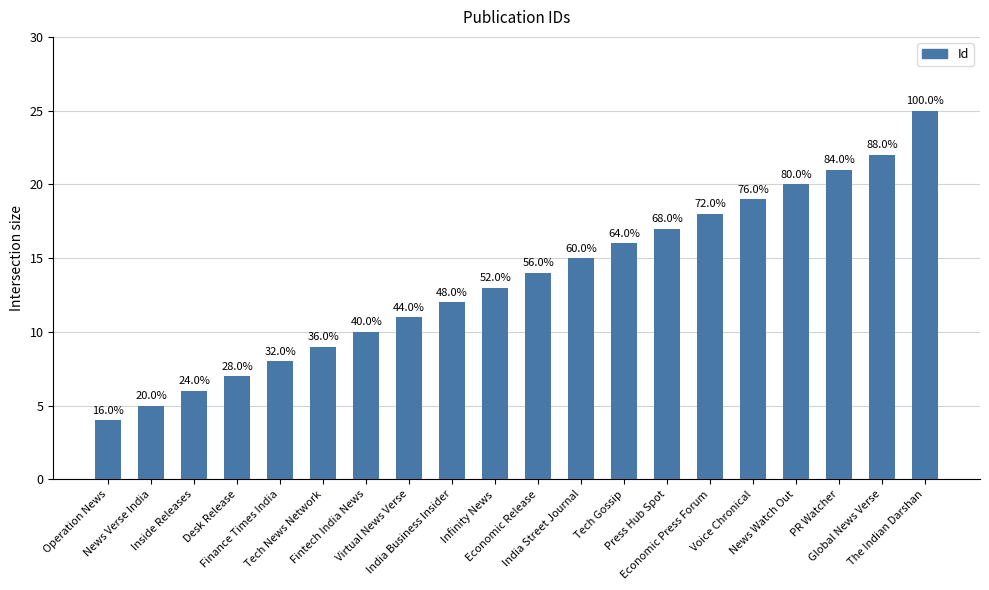

Does the chart contain any negative values?

No